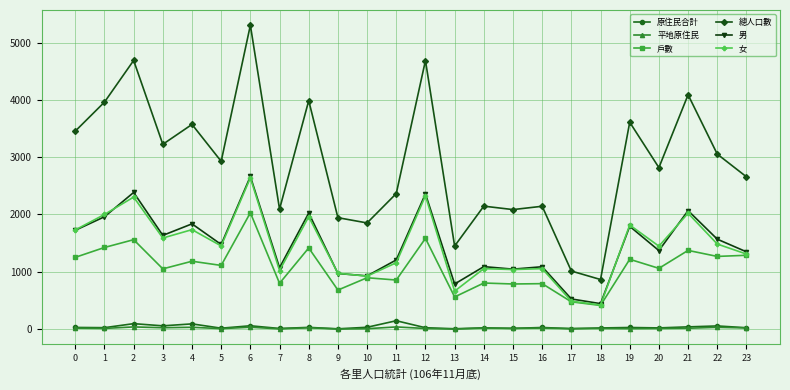

Which series has the widest spread of values?

總人口數